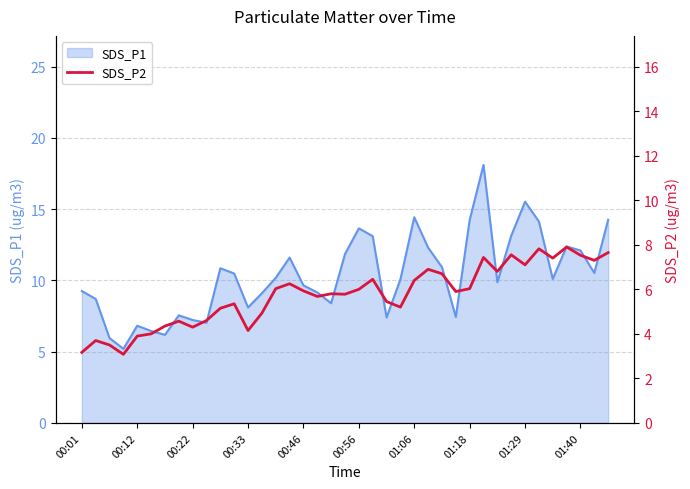

What value does the data have at 01:40?

7.5